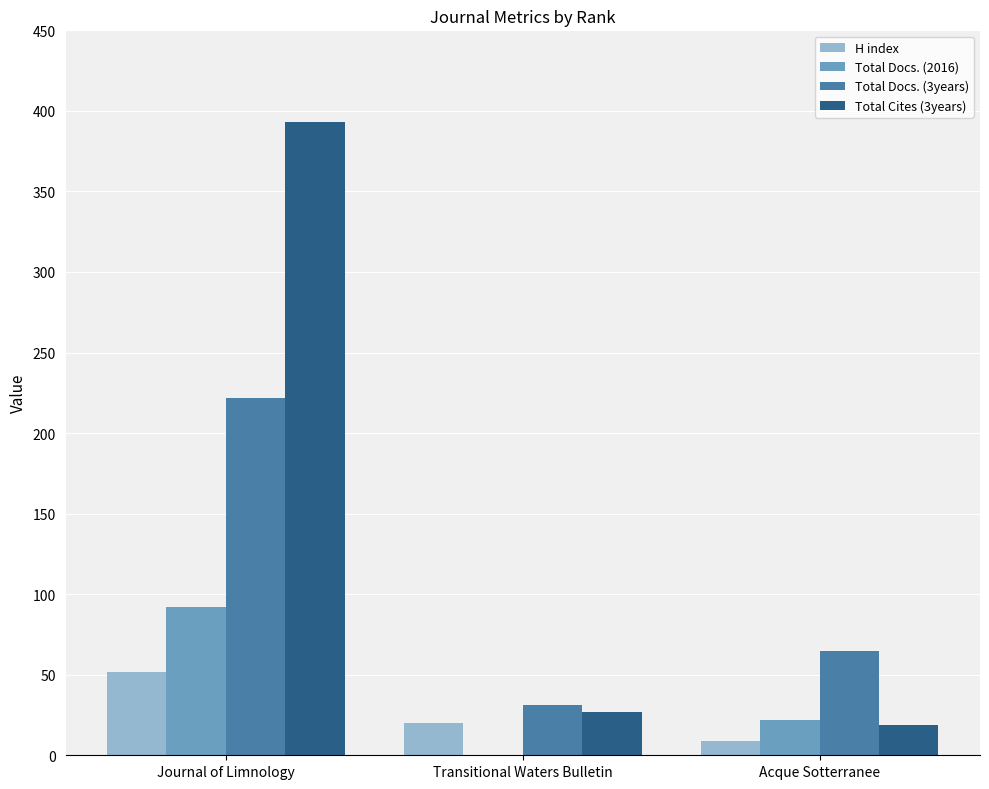

How many data points does each series have?

3